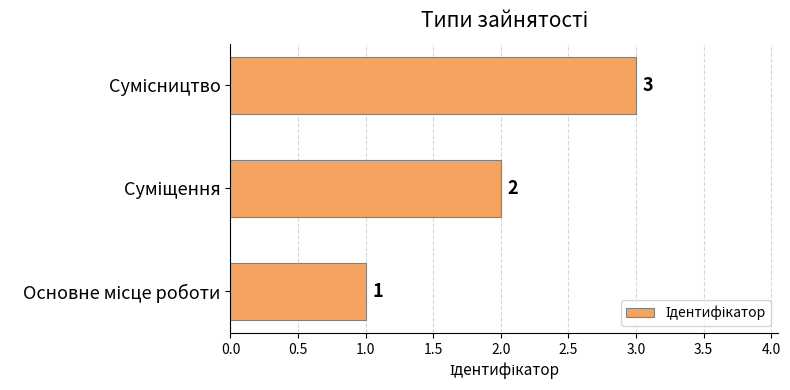

What is the sum of all values?

6